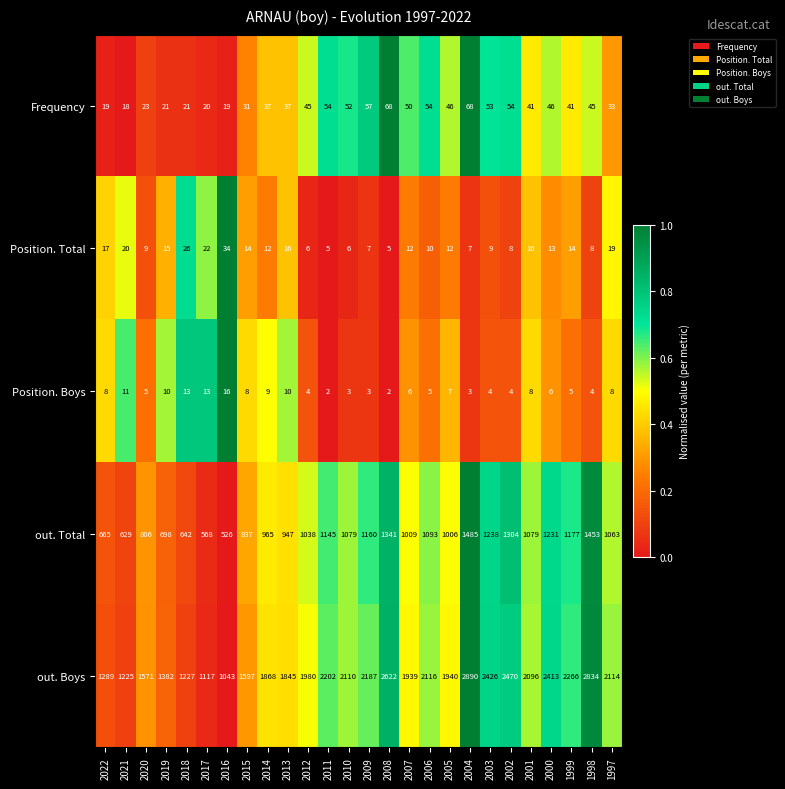

At which label is out. Boys closest to 1966?

2012